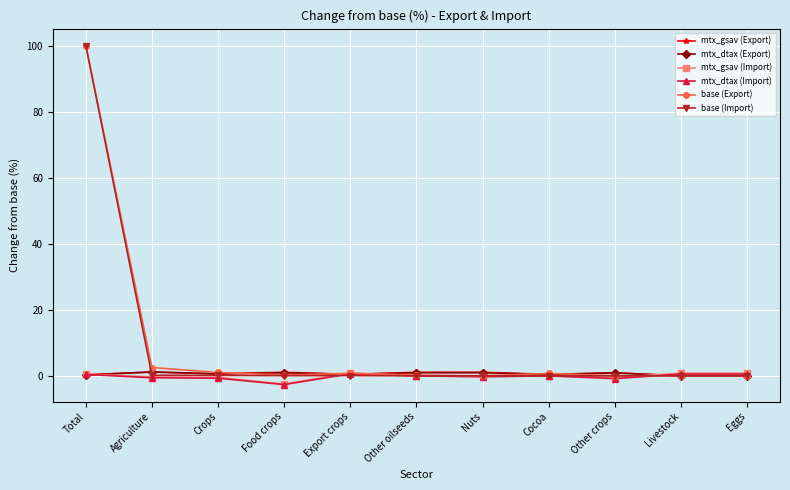

Count the number of categories in the chart.

11